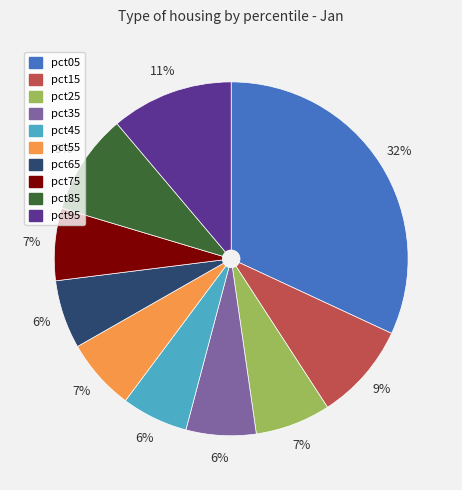

Do pct95 and pct75 together represent more than half of the pie?

No